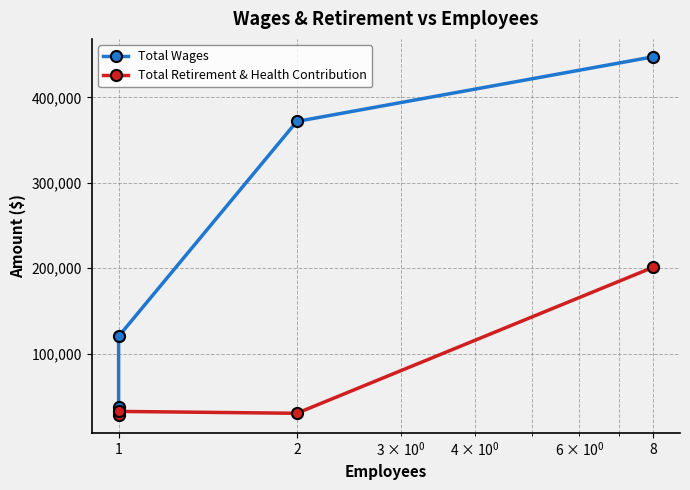

Rank the series at 2 from lowest to highest value.

Total Retirement & Health Contribution, Total Wages